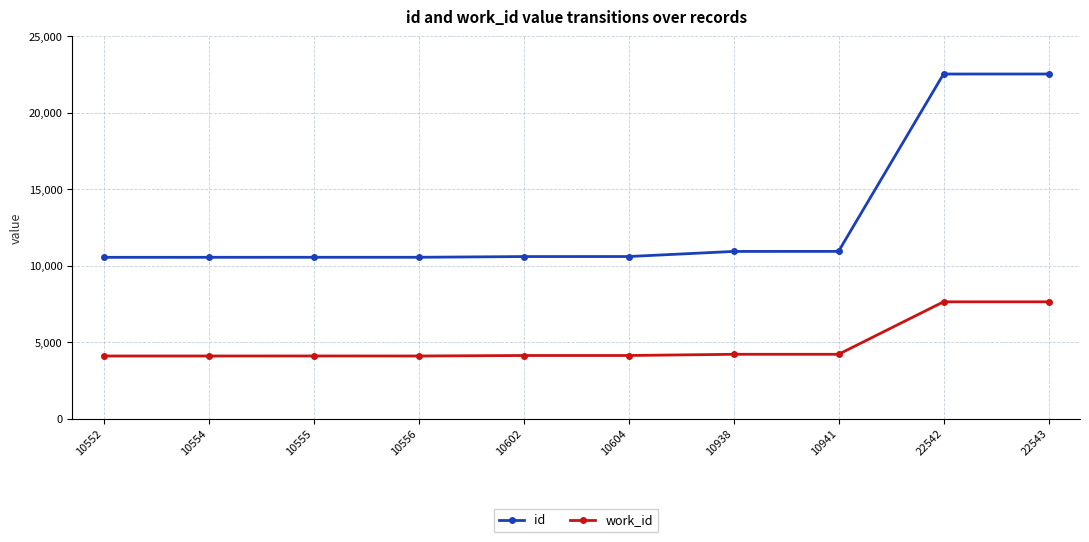

True or false: id and work_id intersect in this chart.

False